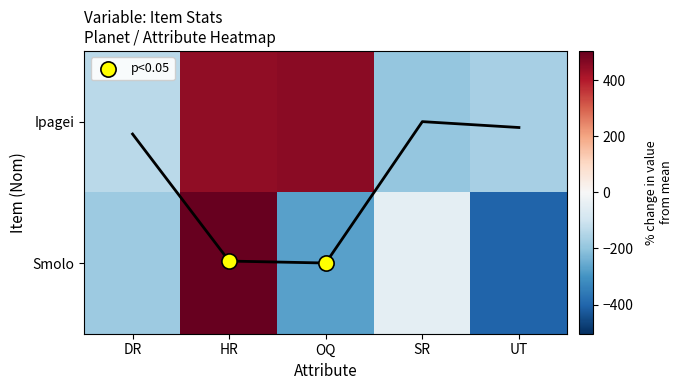

At which label does Smolo first exceed -182?

HR